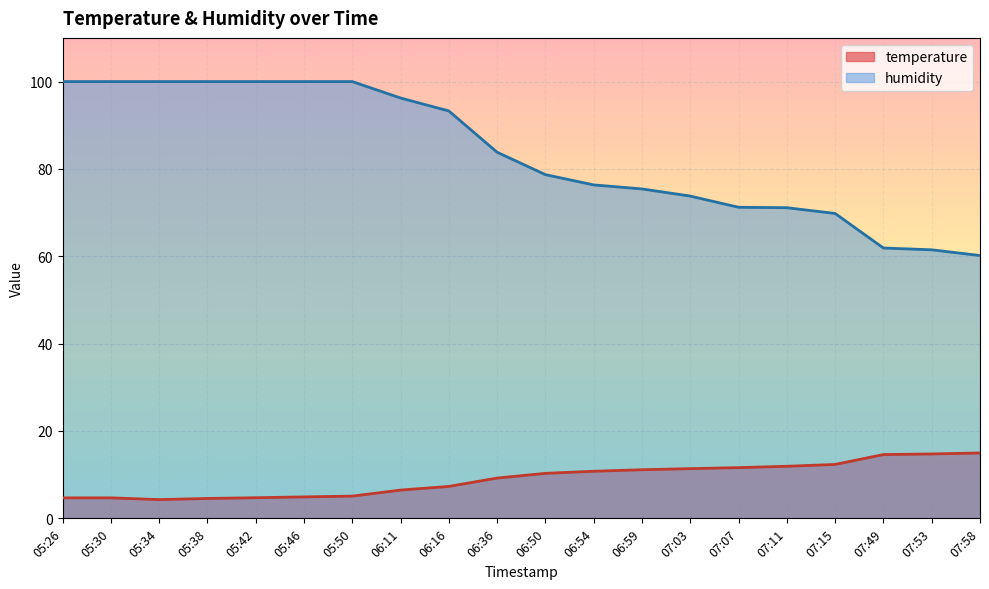

At 06:54, list the series in order from smallest to largest.

temperature, humidity